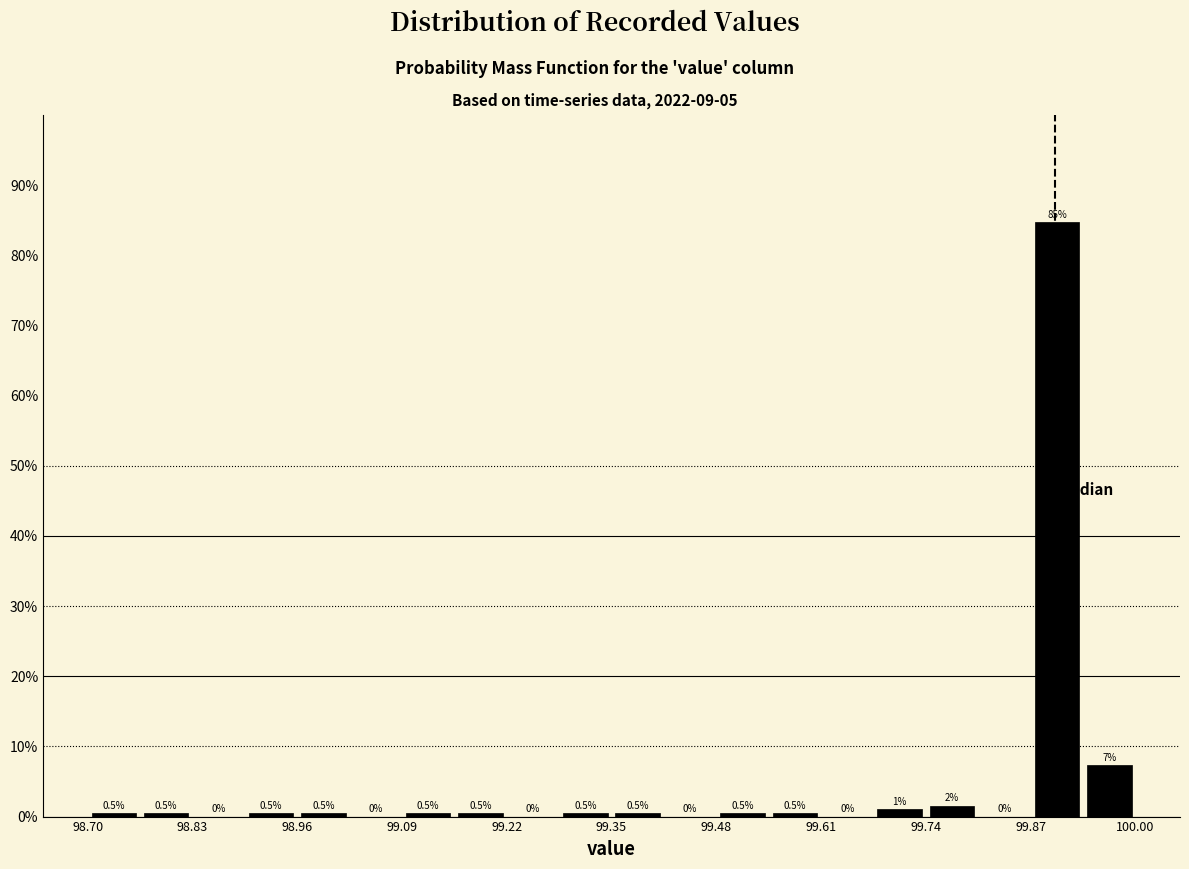

Read against the x-axis, roughly where is the centre of the tallest bar?

99.90